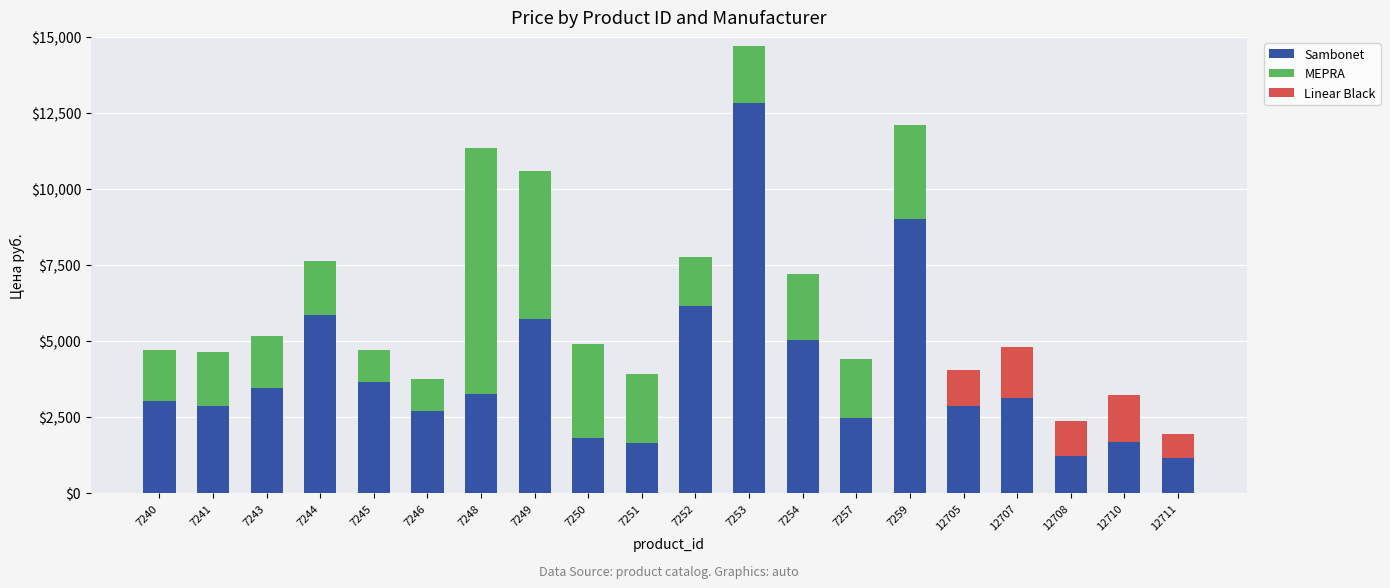

At which label is Sambonet closest to 6993?

7252